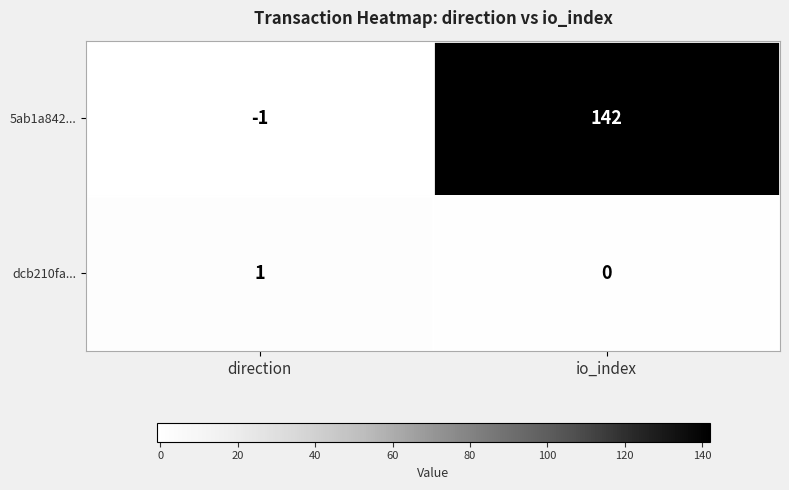

The 5ab1a842... series shows 188 at io_index. True or false?

False